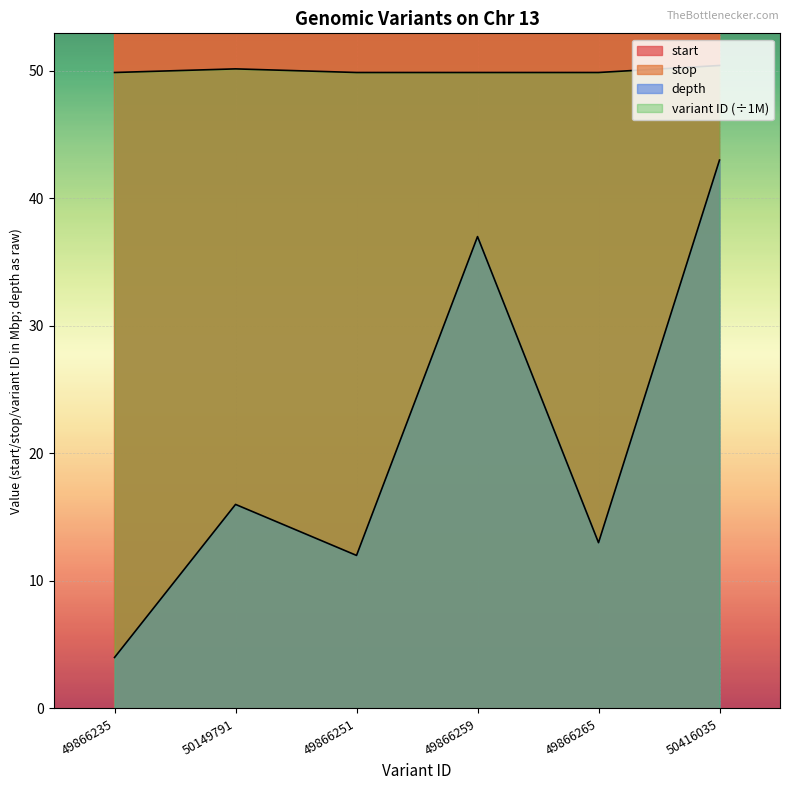

How many points are higher than both their immediate neighbors (excluding endpoints)?

2